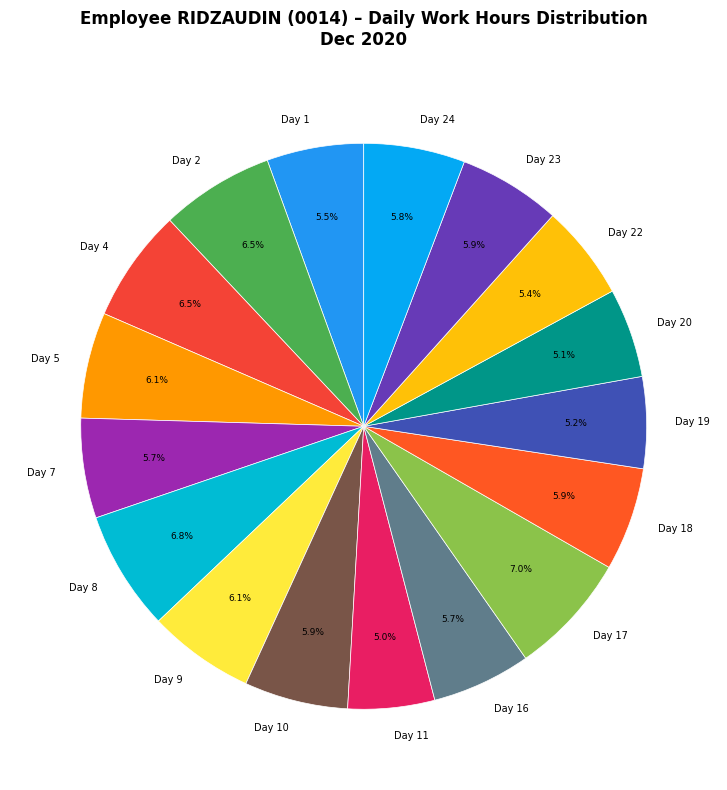

To the nearest percent, what is the combined percentage of Day 1 and Day 9?

12%